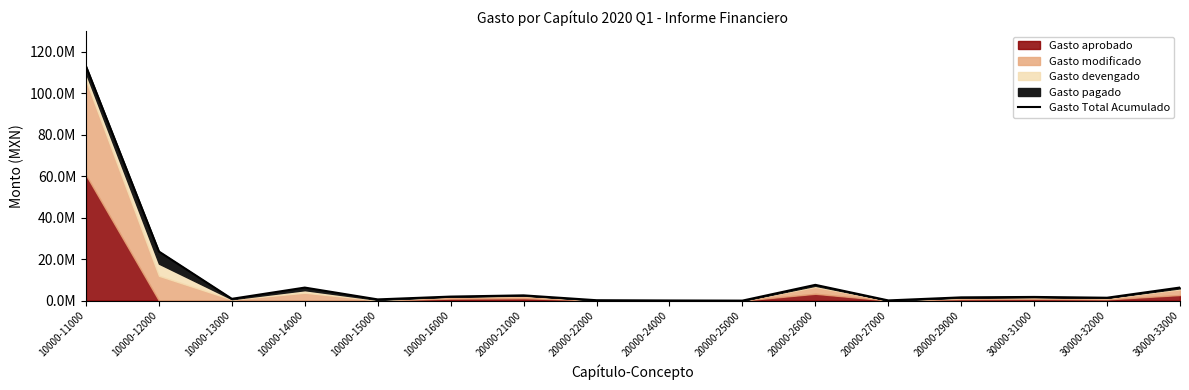

What is the greatest value displayed?

113012563.8